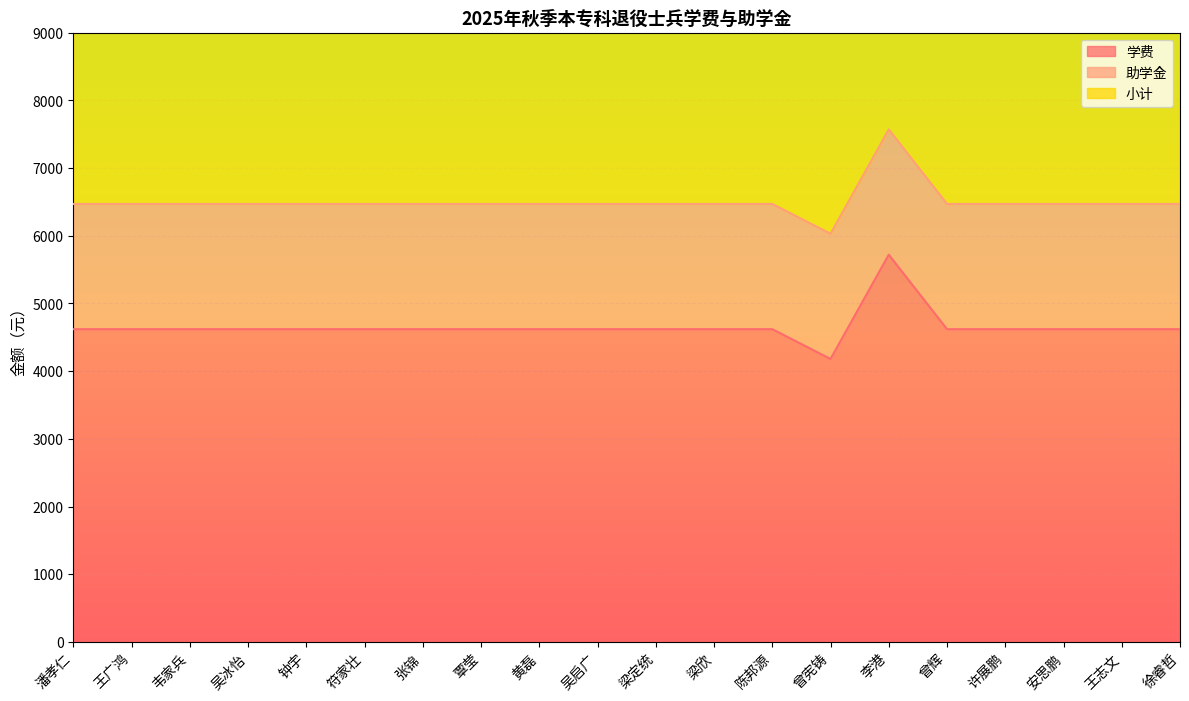

How many interior local peaks does the 学费 series have?

1